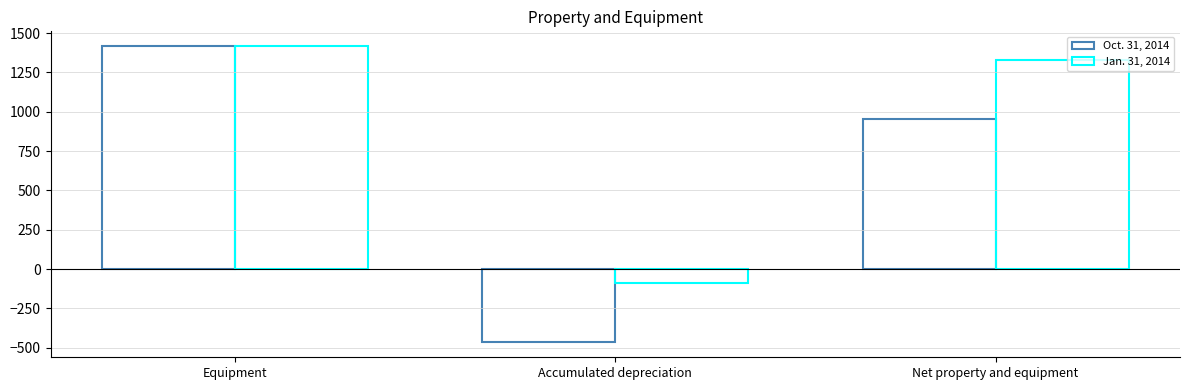

Where is Jan. 31, 2014 nearest to the value 663?

Net property and equipment